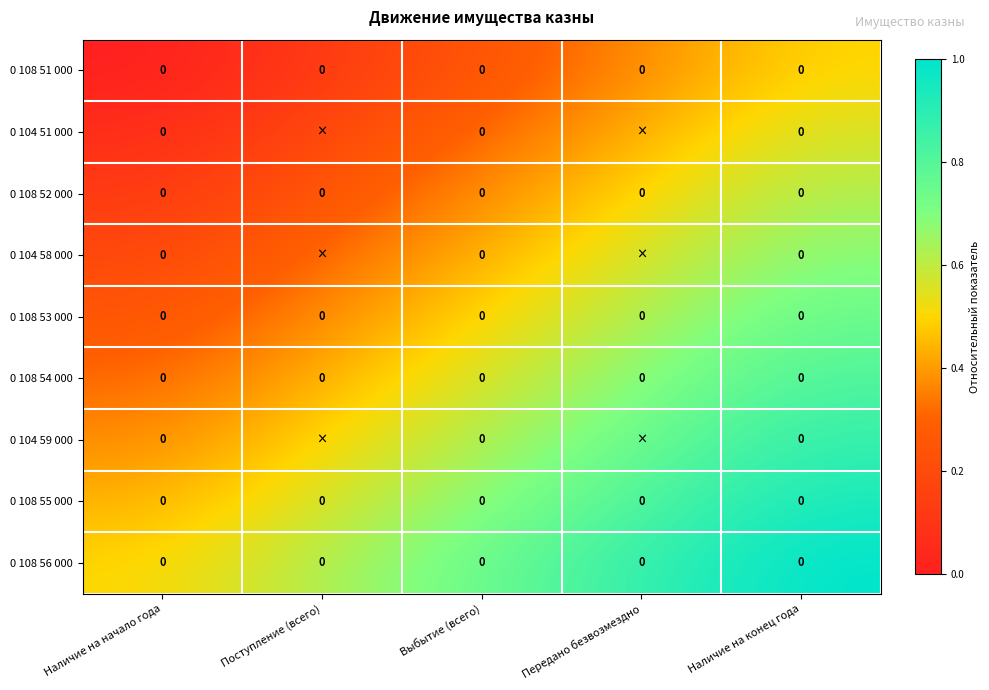

The 0 108 56 000 series shows 1.2 at Передано безвозмездно. True or false?

False